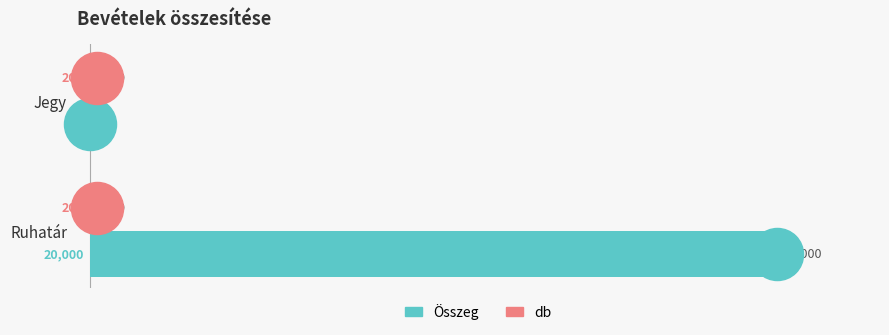

What is the greatest value displayed?

20000